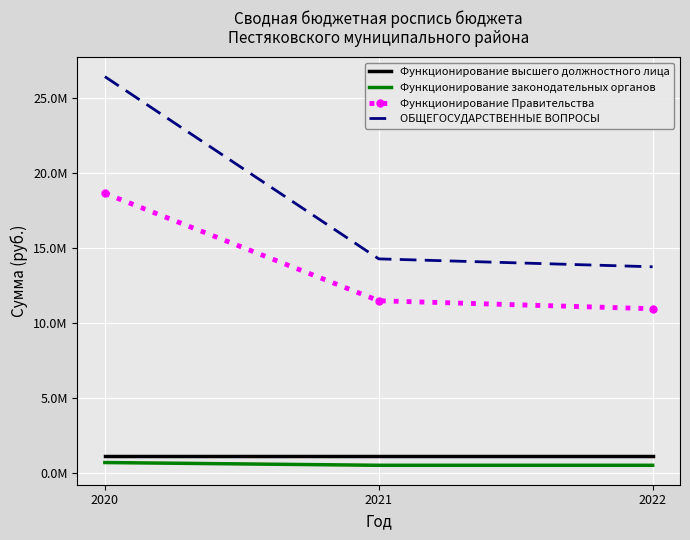

Which category has the highest value in the Функционирование Правительства series?

2020